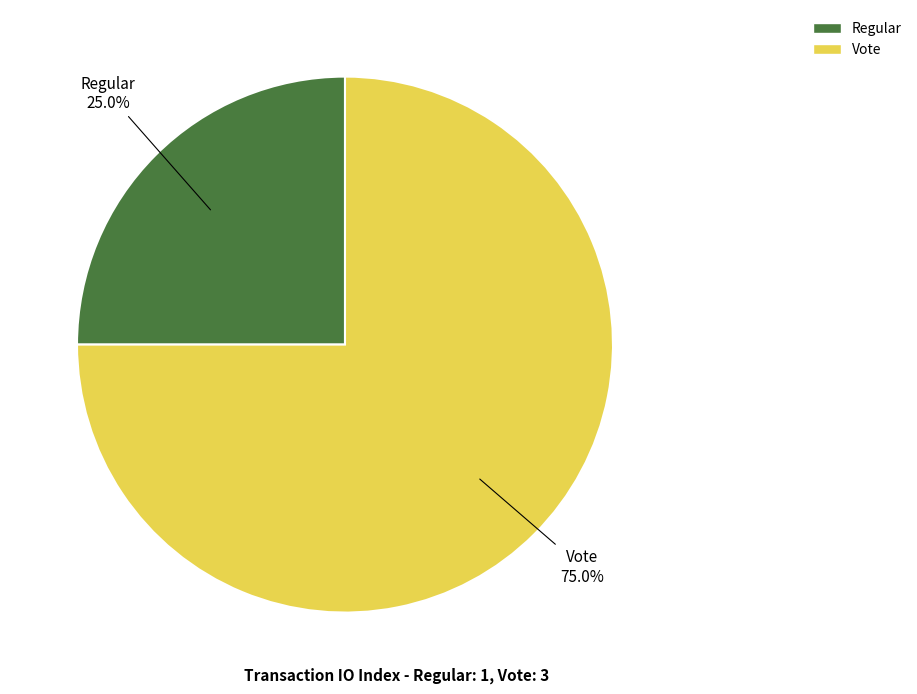

Between Vote and Regular, which is larger?

Vote